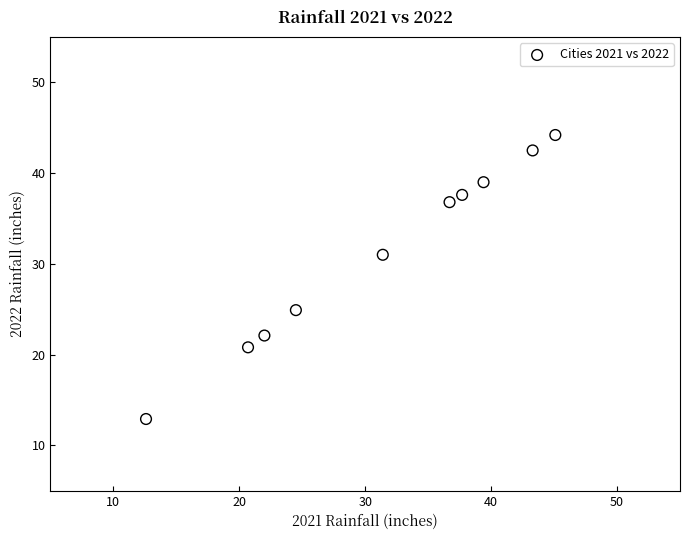

What is the average X value?

31.3